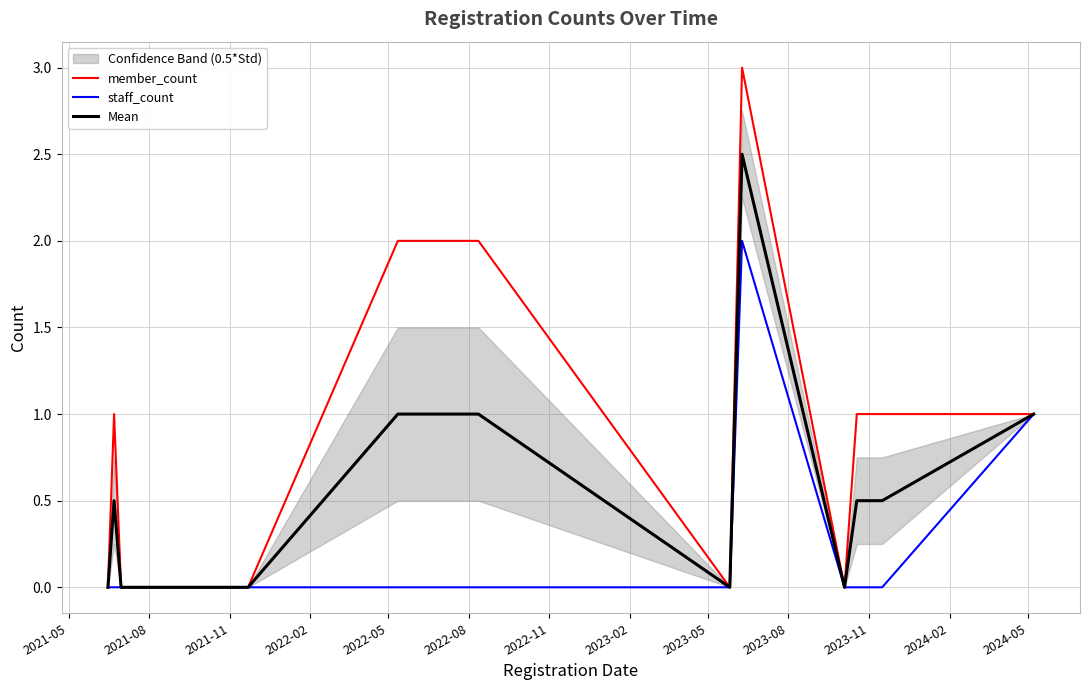

What is the maximum value for Mean?

2.5